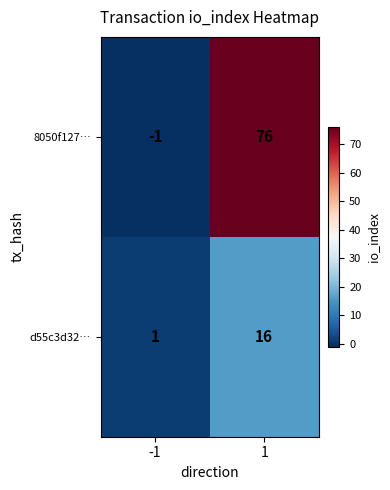

Rank the series at 1 from lowest to highest value.

d55c3d32…, 8050f127…